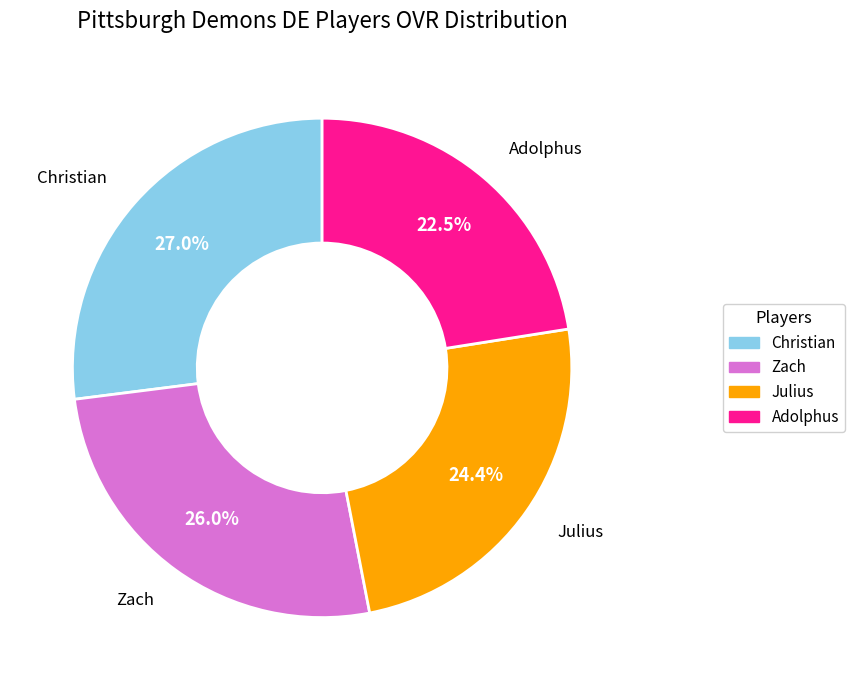

Is Zach the majority of the pie?

No